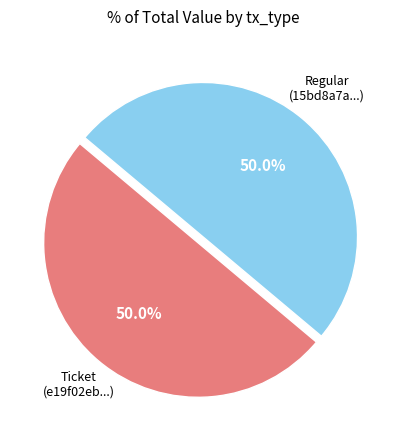

Which slice is the largest?

Regular